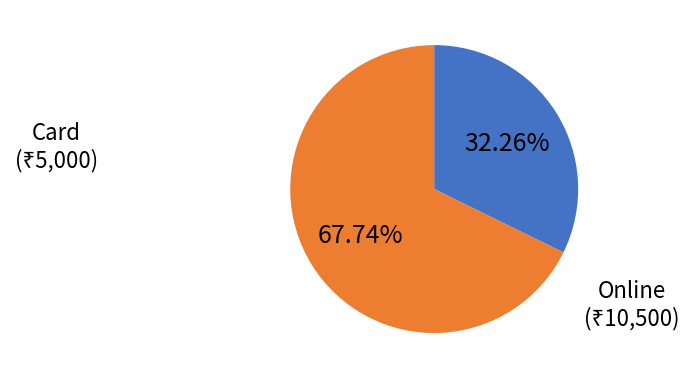

Is there any slice that represents more than half of the pie?

Yes